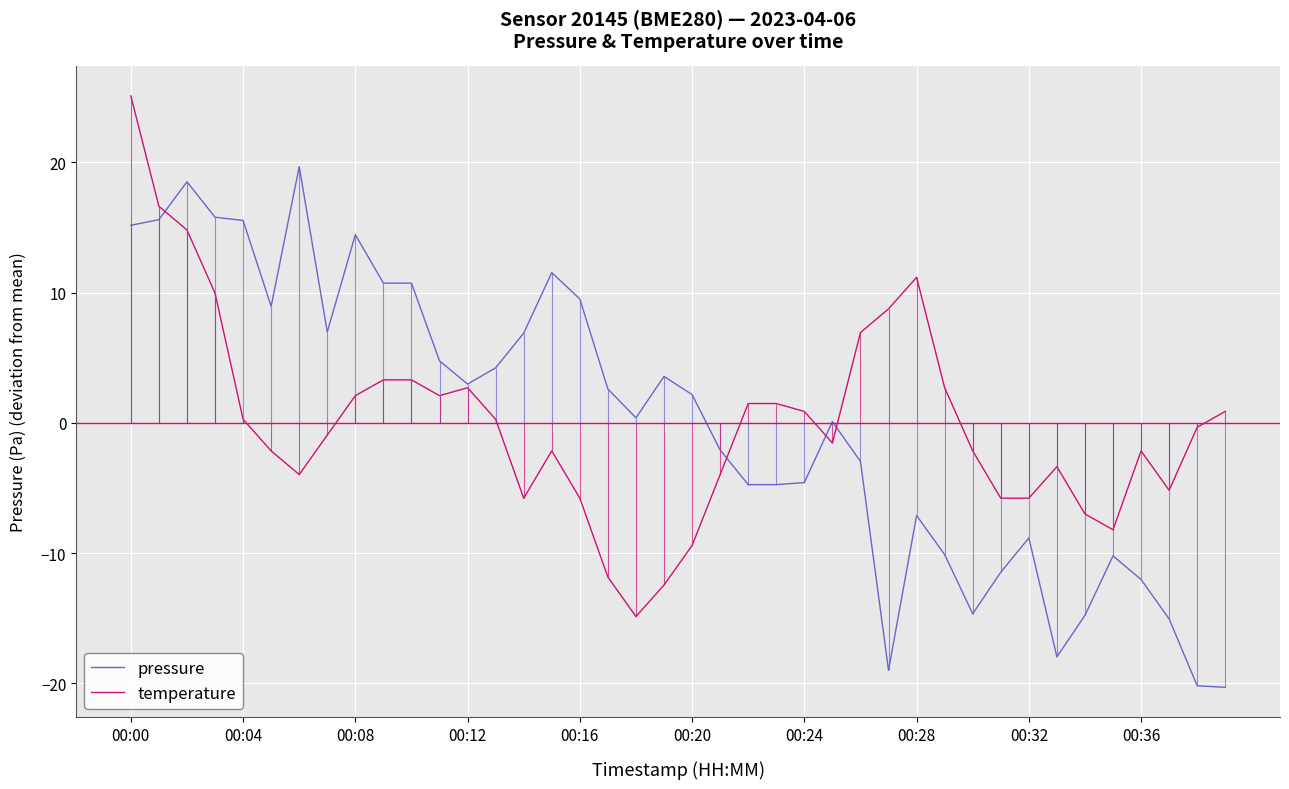

At which category is the sum across all series the highest?

00:00